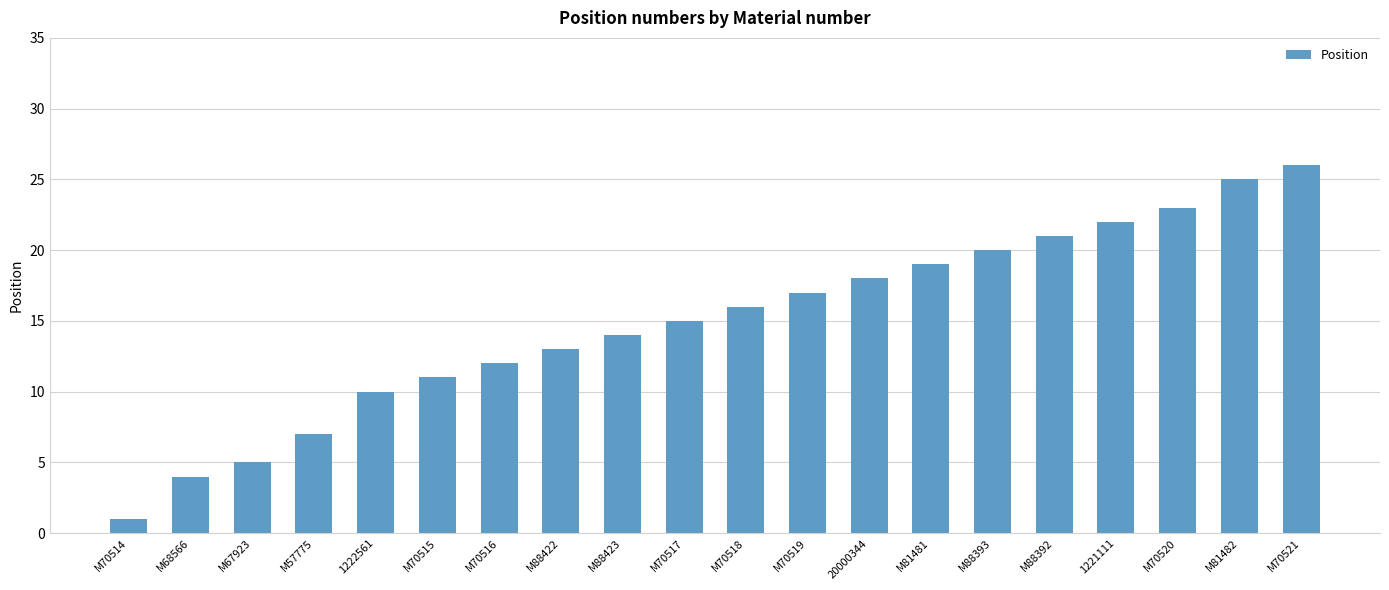

Does the chart contain stacked bars?

No